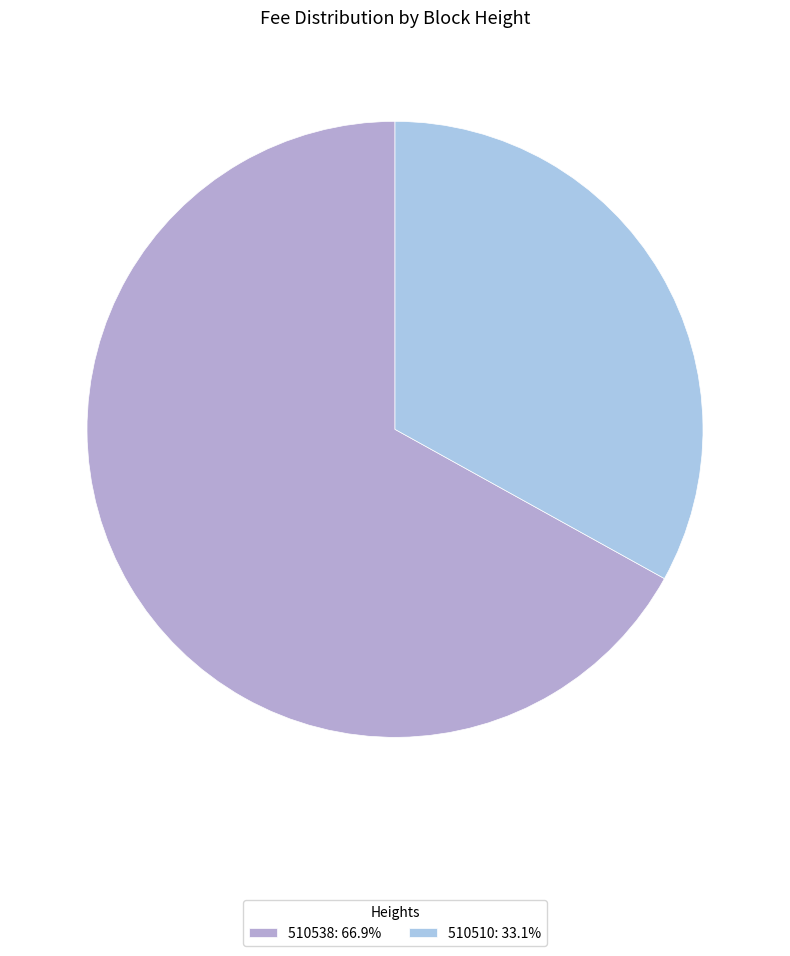

Count the number of slices in the pie.

2